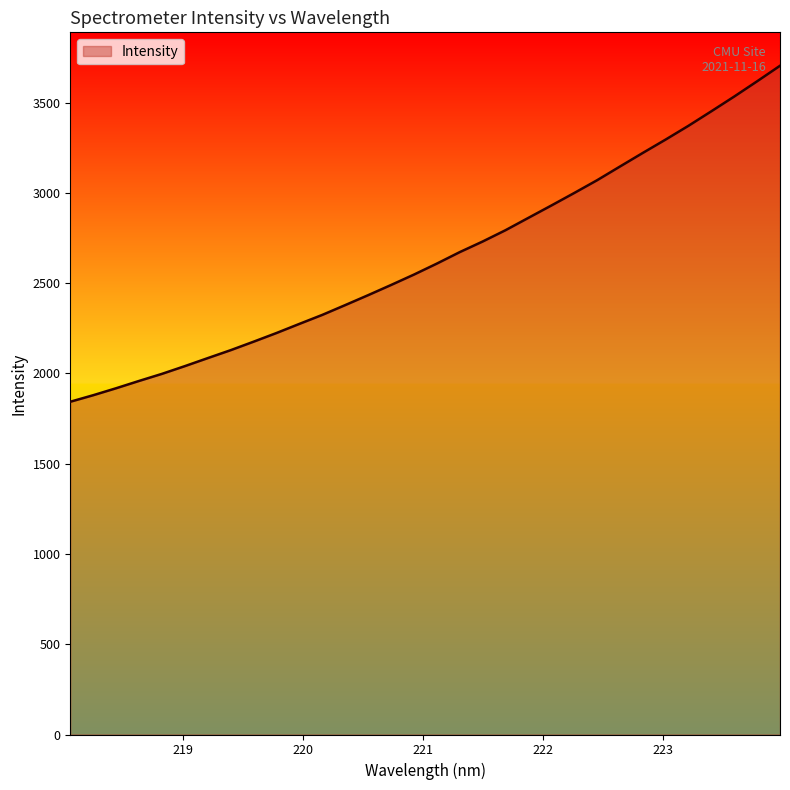

What is the maximum value shown in the chart?

3704.2